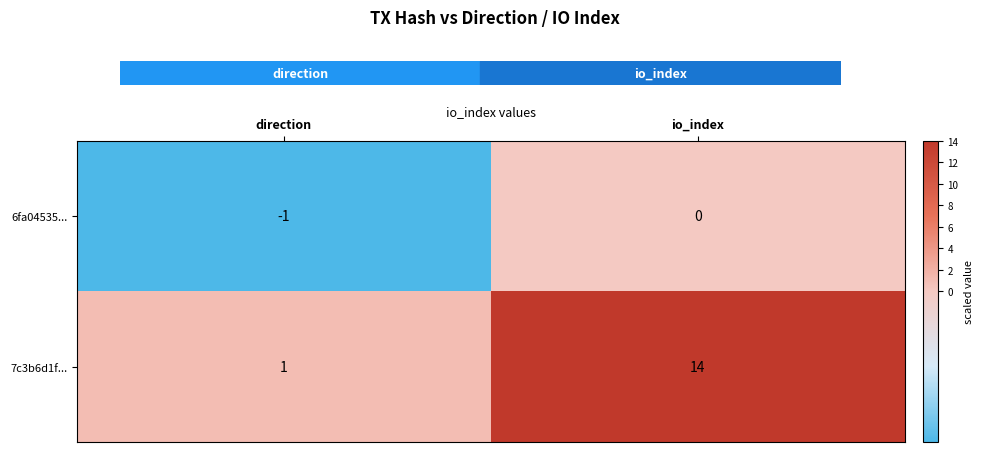

How many data points does each series have?

2